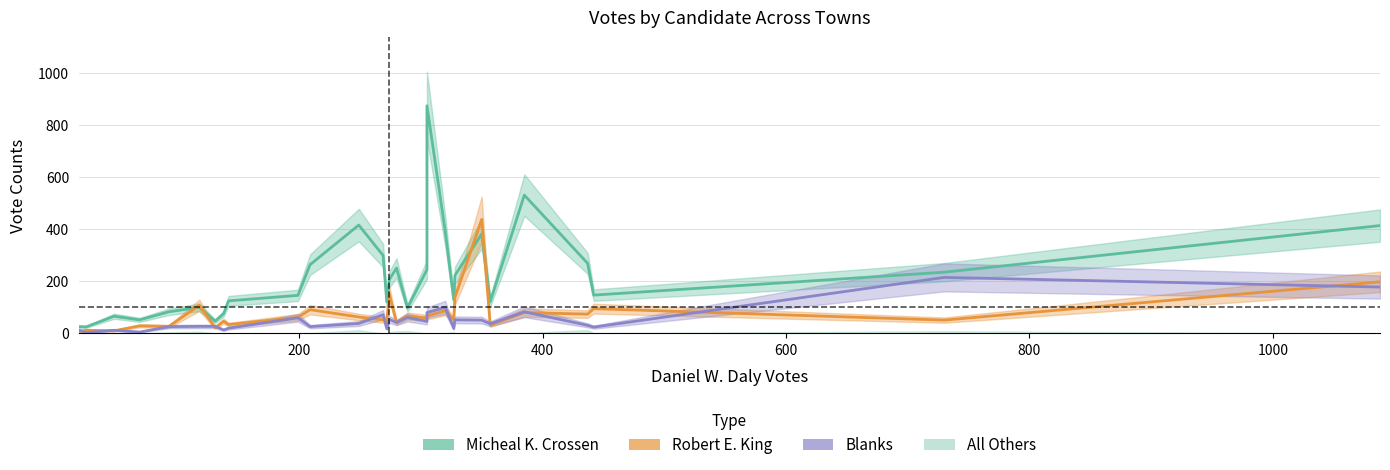

True or false: Robert E. King has more than 1 interior local peaks.

True